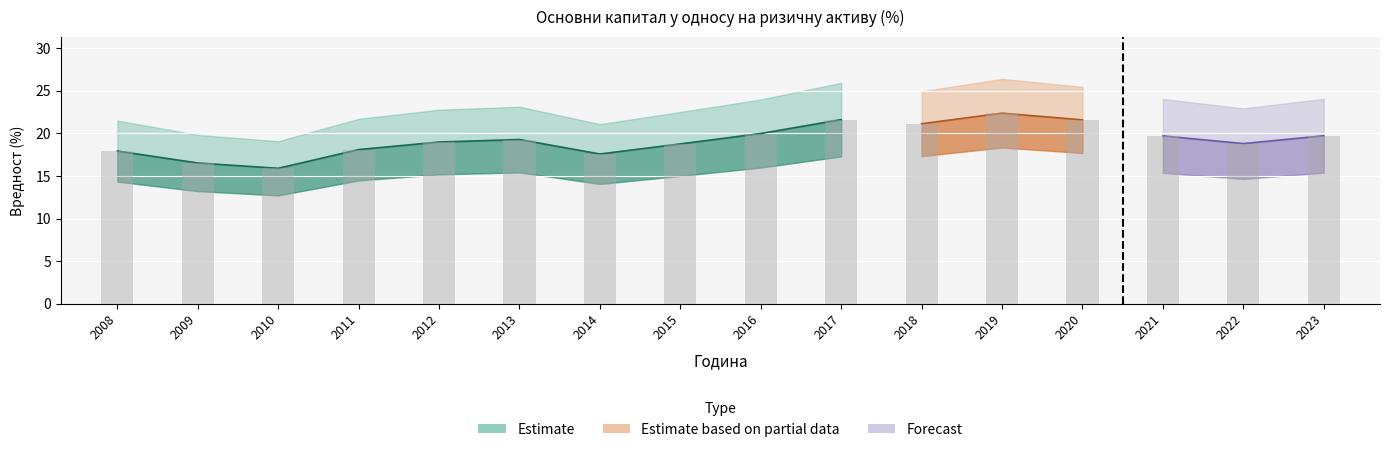

True or false: the data shows 17.9 at 2008.

True